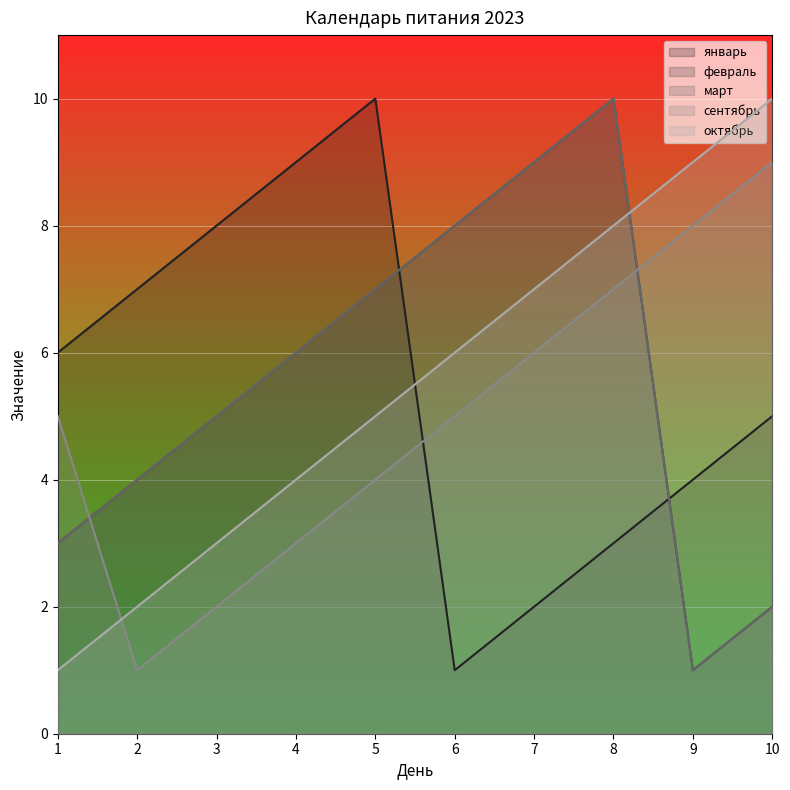

True or false: октябрь has a value of 1 at 1.

True